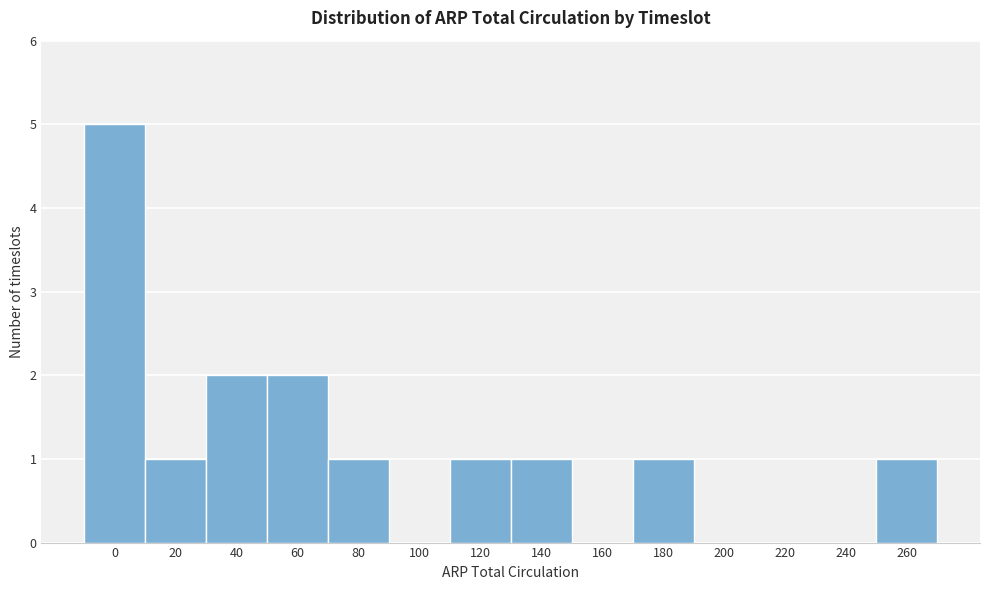

Reading right to left, extract all data points from this chart.

260=1	240=0	220=0	200=0	180=1	160=0	140=1	120=1	100=0	80=1	60=2	40=2	20=1	0=5